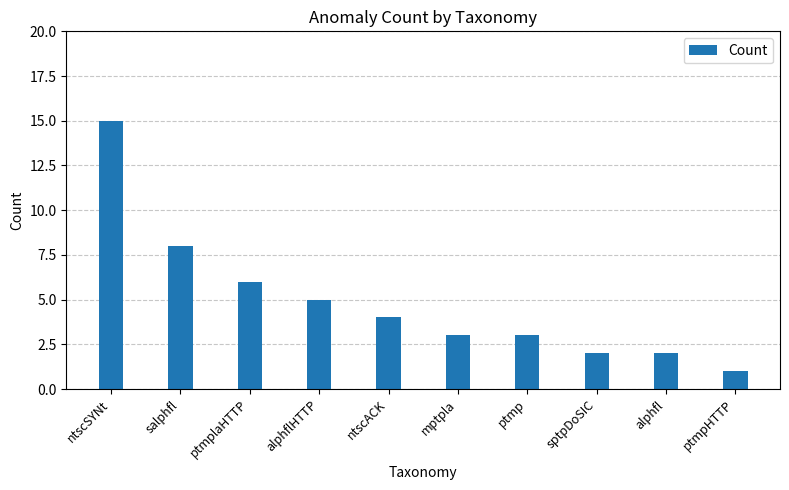

Reading left to right, transcribe all the data shown in this chart.

ntscSYNt=15	salphfl=8	ptmplaHTTP=6	alphflHTTP=5	ntscACK=4	mptpla=3	ptmp=3	sptpDoSIC=2	alphfl=2	ptmpHTTP=1